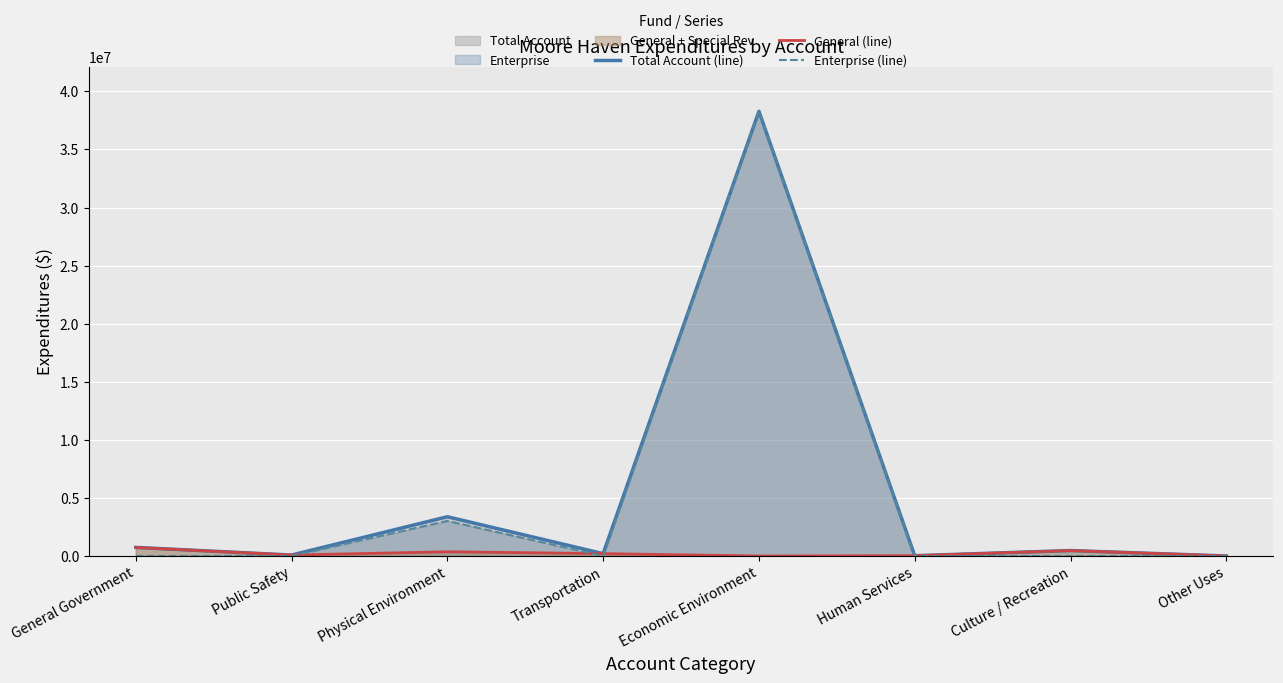

At which label is General (line) closest to 364485?

Physical Environment